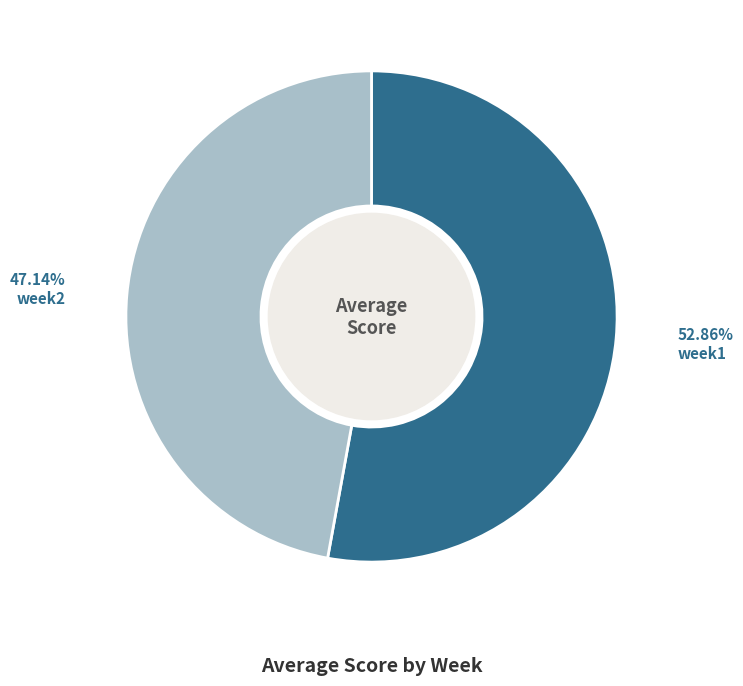

What is the largest slice in the pie chart?

week1